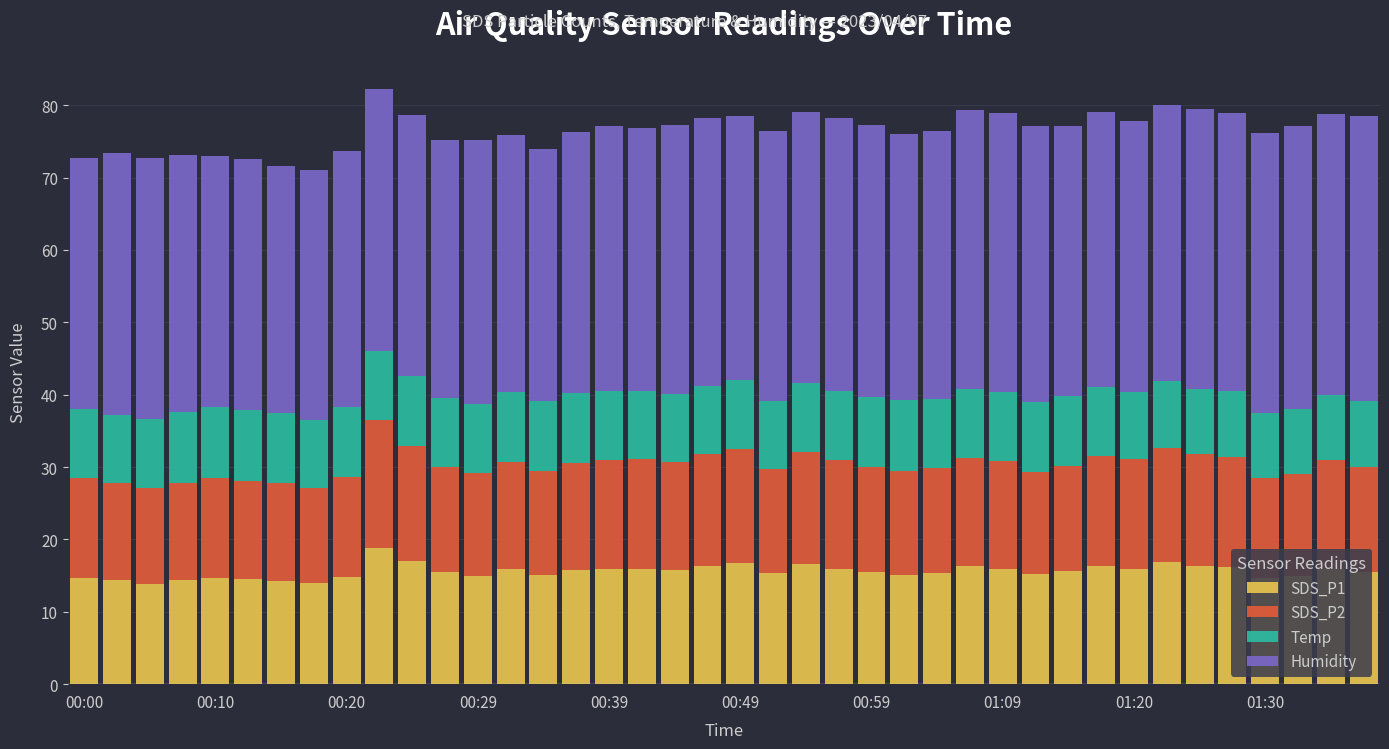

What is the difference between the second highest and second lowest values in the SDS_P1 series?

3.0